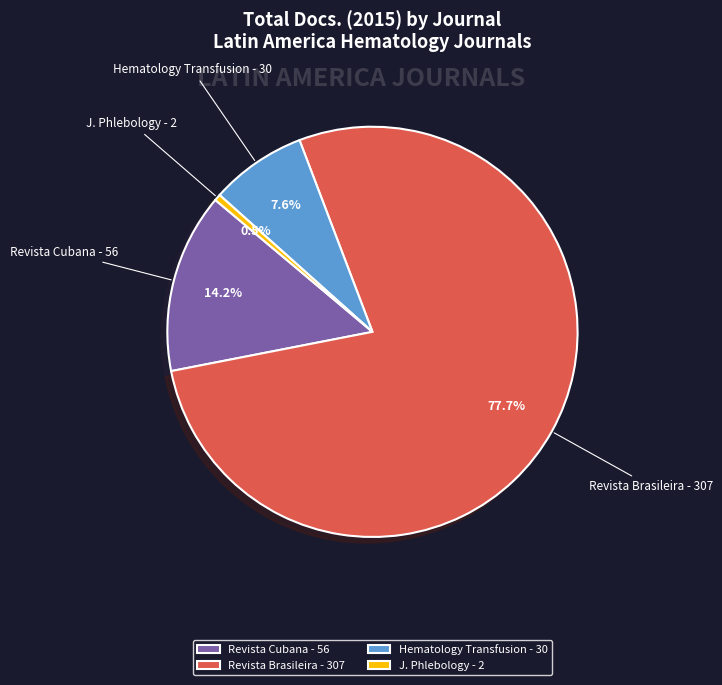

To the nearest percent, what is the average slice percentage?

25%